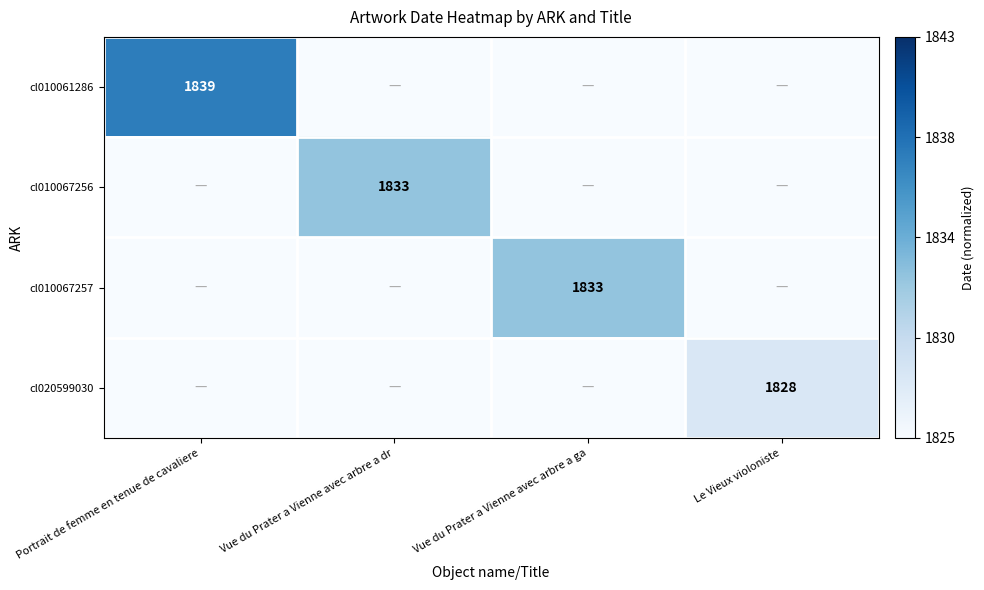

True or false: cl010067256 has a value of 1833 at Vue du Prater a Vienne avec arbre a dr.

True